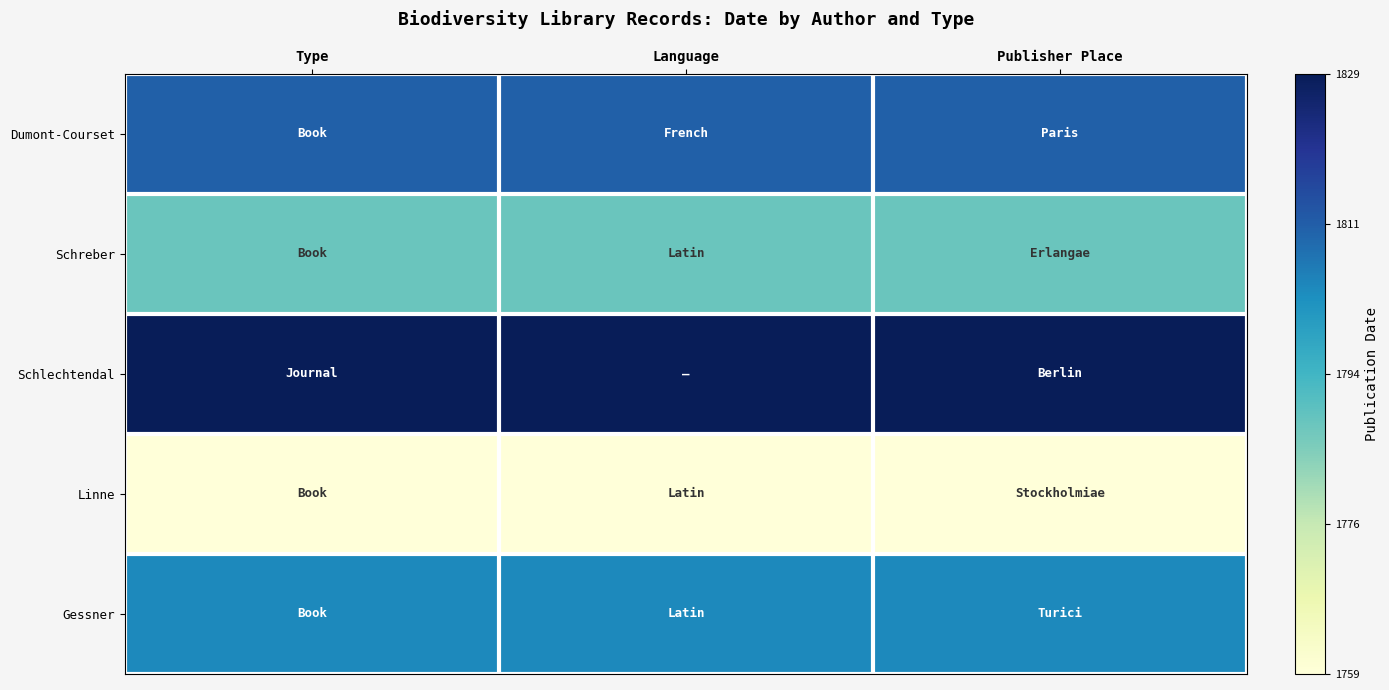

At how many categories does at least one series exceed 0?

3